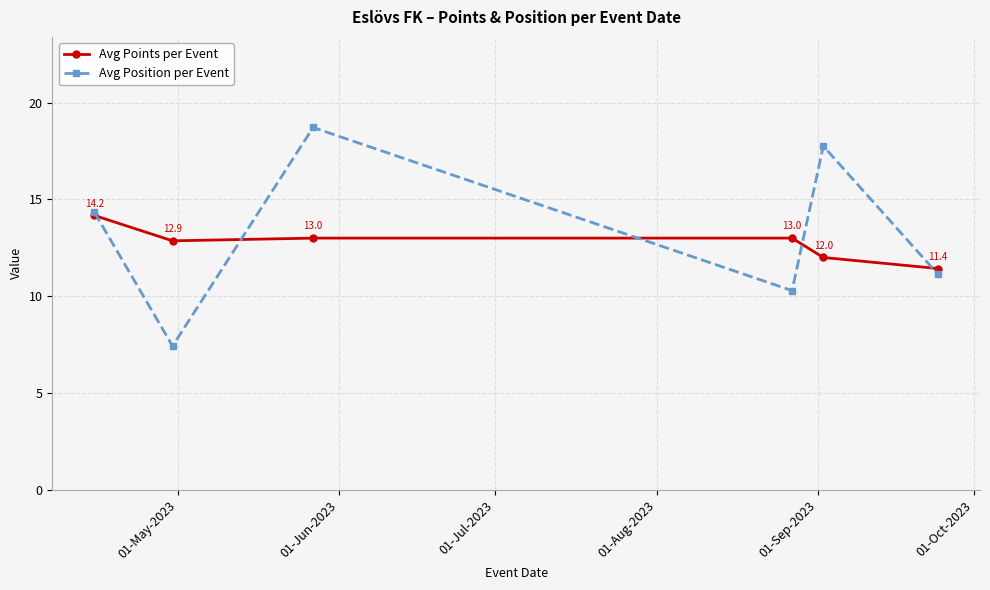

Reading right to left, list all the values displayed in this chart.

Avg Points per Event: 11.4	12.0	13.0	13.0	12.9	14.2
Avg Position per Event: 11.1	17.8	10.3	18.7	7.4	14.3